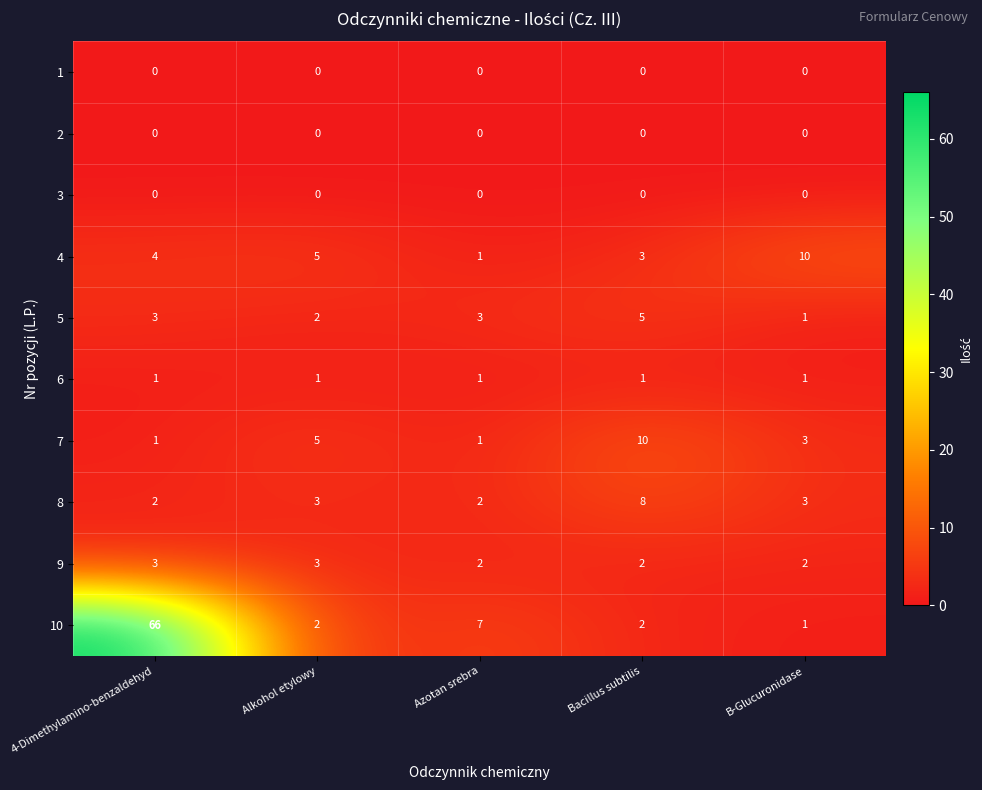

The 8 series shows 5 at B-Glucuronidase. True or false?

False